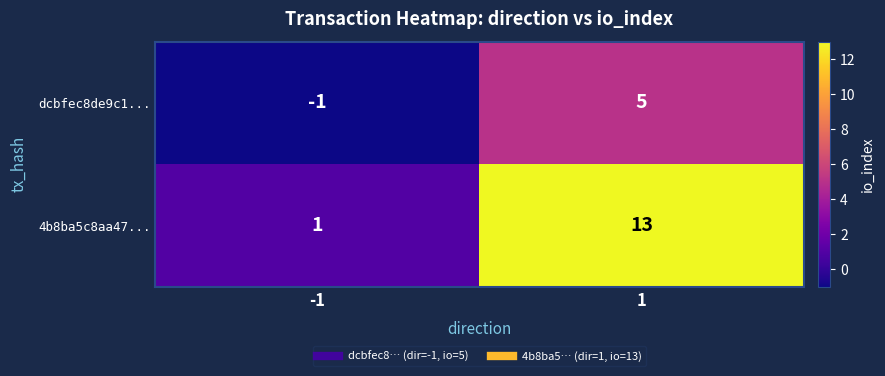

Which series has the widest spread of values?

4b8ba5c8aa47...